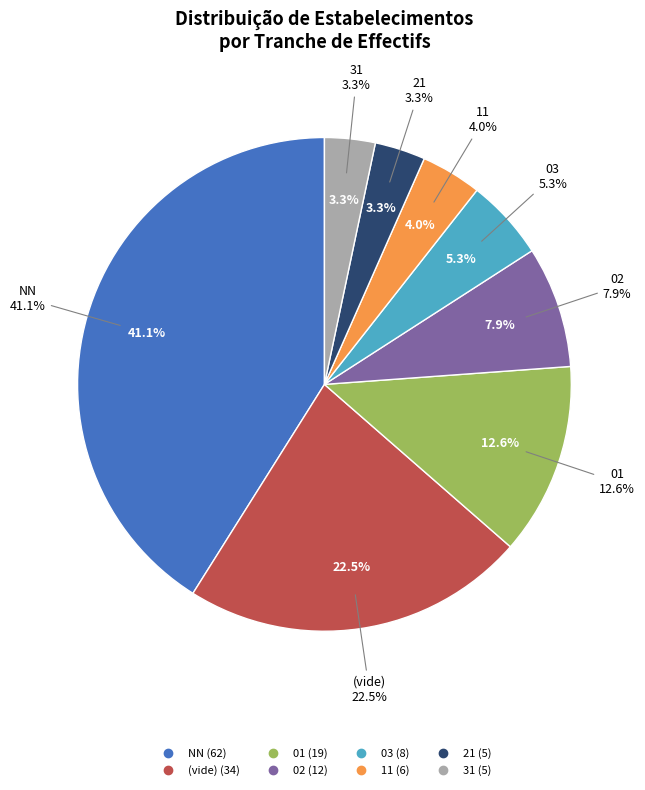

Combined, do 01 and 31 account for over 50%?

No